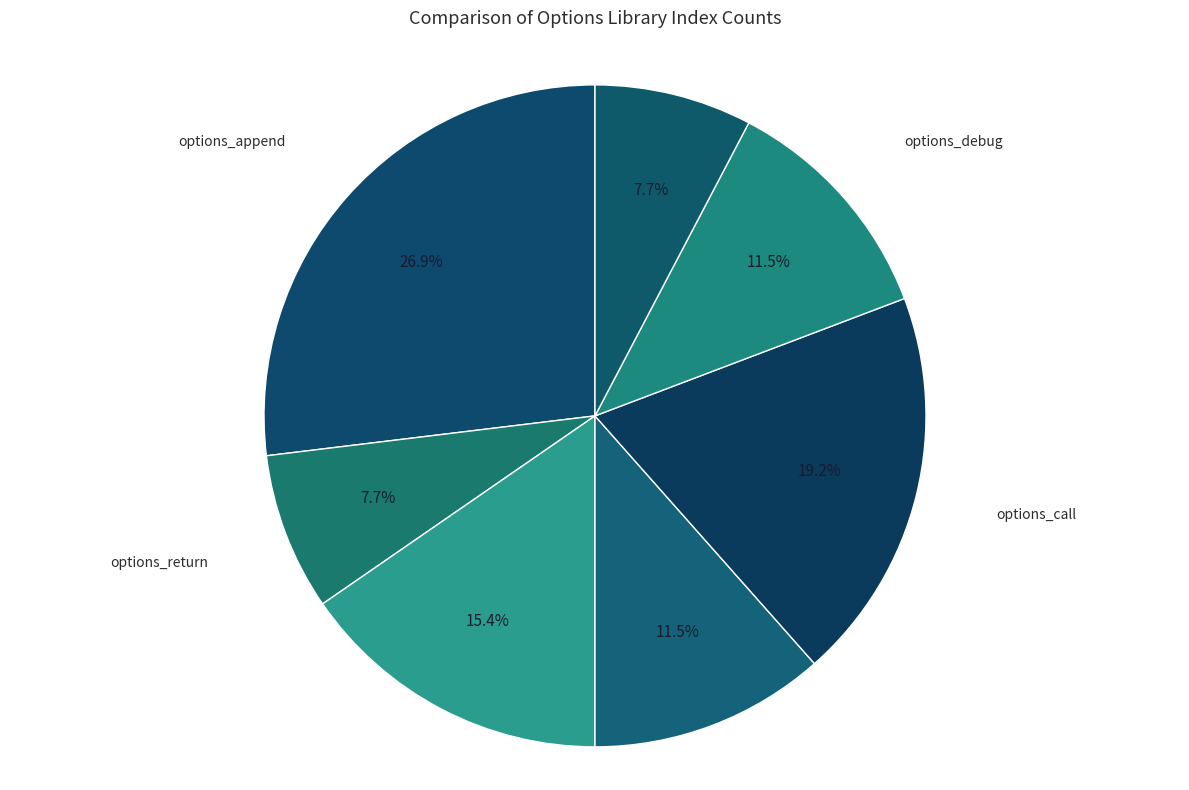

What is the largest slice in the pie chart?

options_append